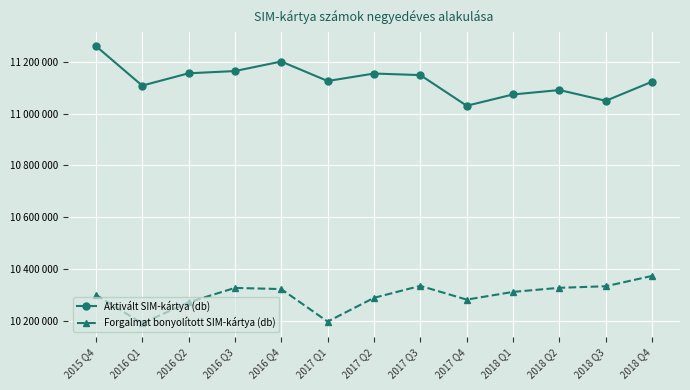

Reading left to right, extract all data points from this chart.

Aktivált SIM-kártya (db): 11260041	11107309	11154725	11163373	11200082	11125067	11153845	11147841	11029841	11073305	11090243	11048887	11122724
Forgalmat bonyolított SIM-kártya (db): 10302283	10192365	10273305	10328707	10324298	10199093	10290581	10336663	10283670	10313453	10329111	10335230	10375026